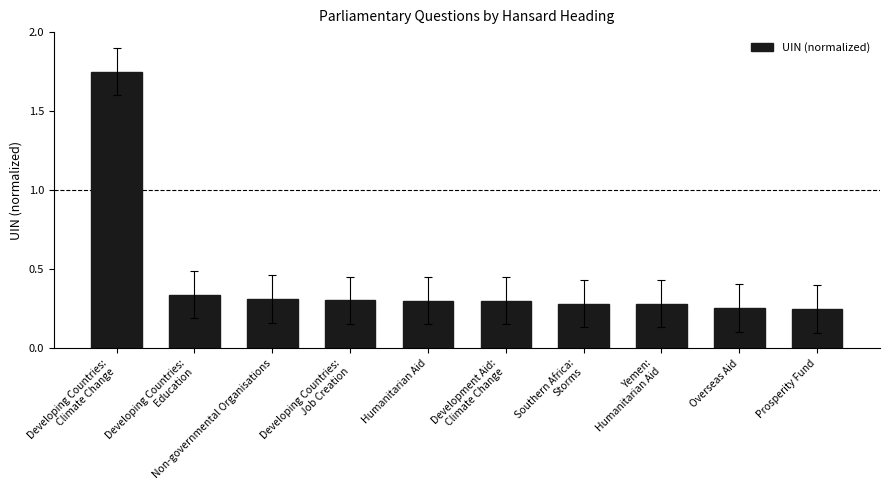

Count the values in the range 0 to 1.

9